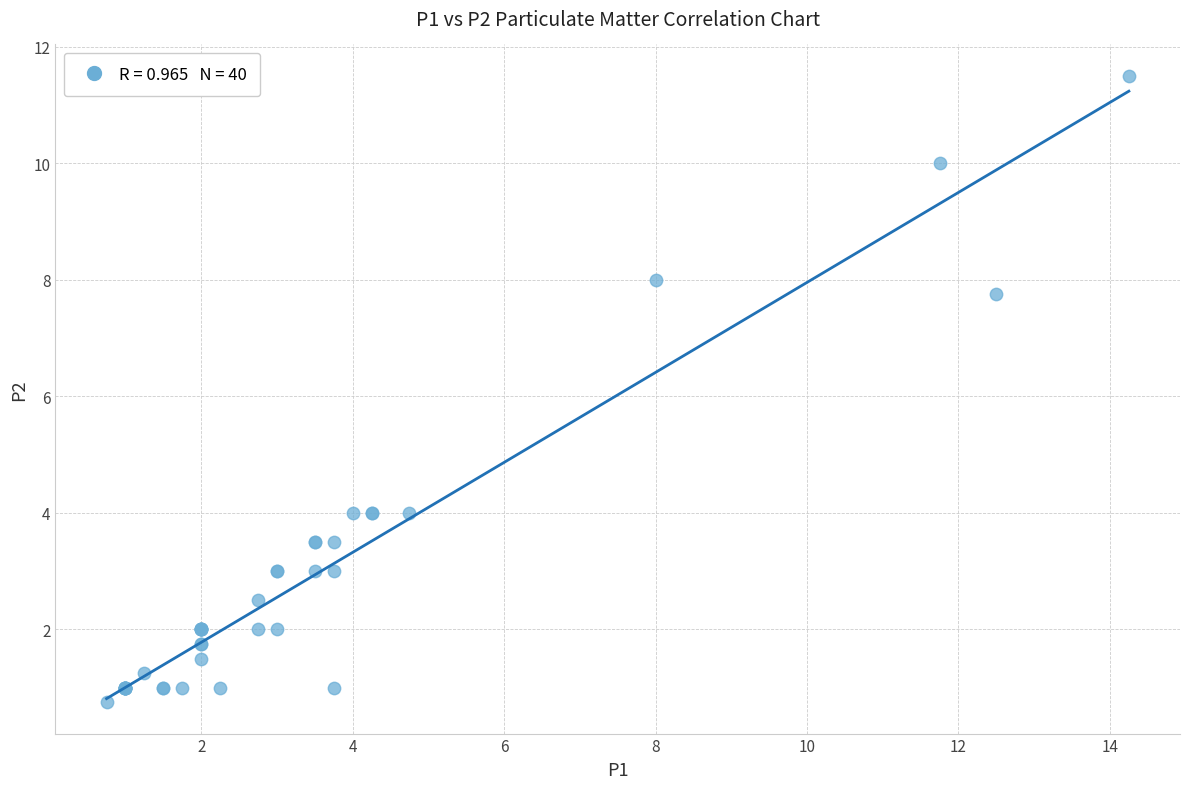

What Y value in the scatter plot is closest to 6?

7.8